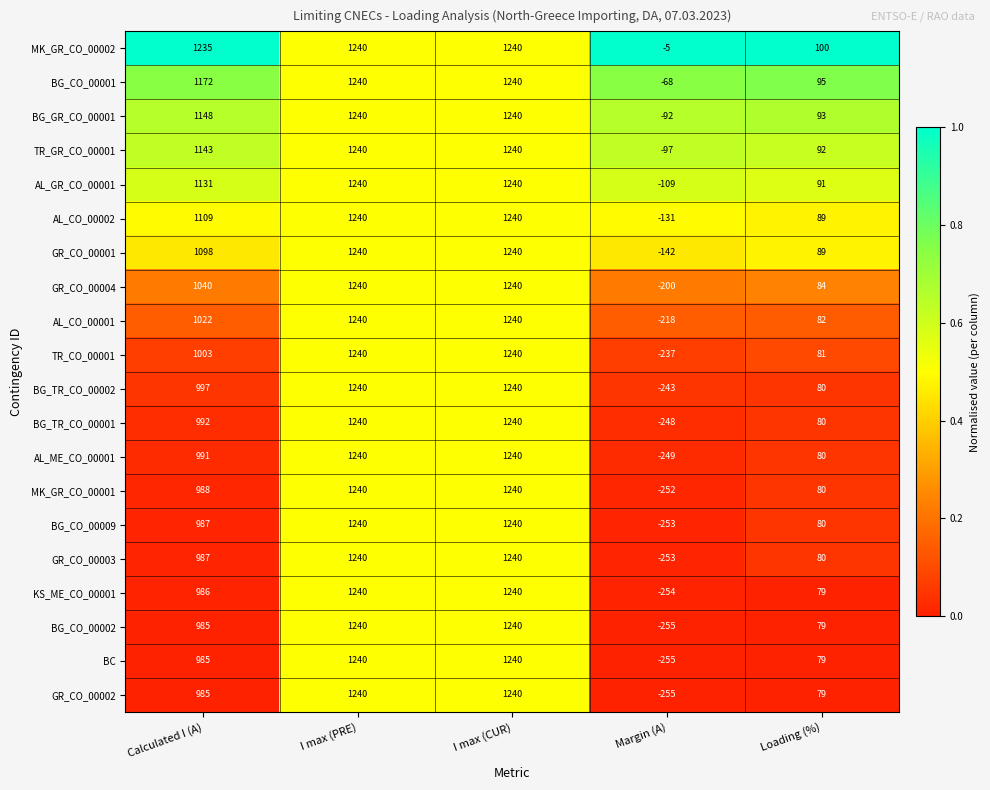

How many data points does each series have?

5